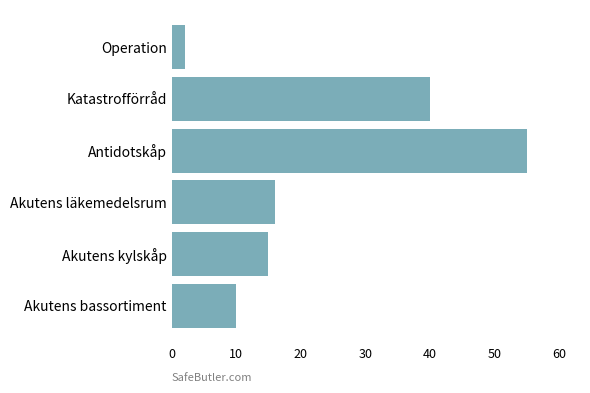

What is the sum of all values?

138